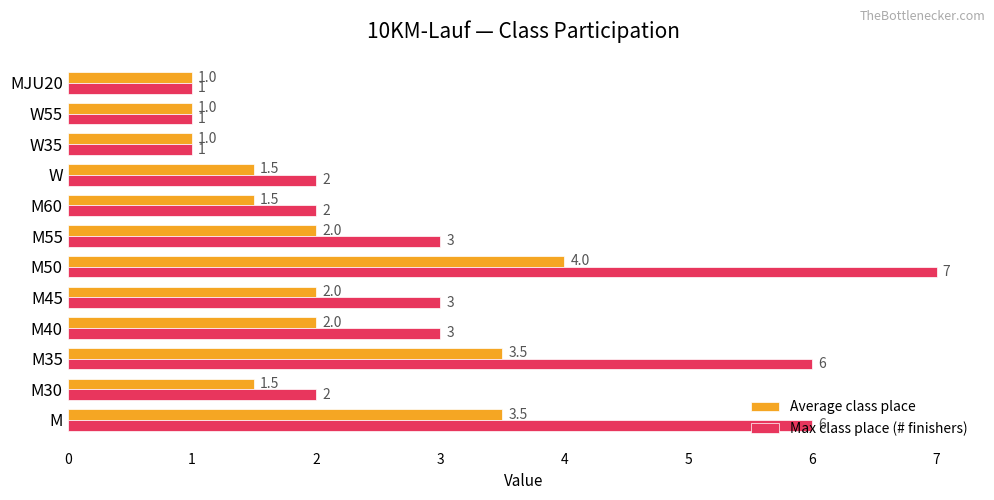

The value of Average class place at M30 is 0.4. True or false?

False